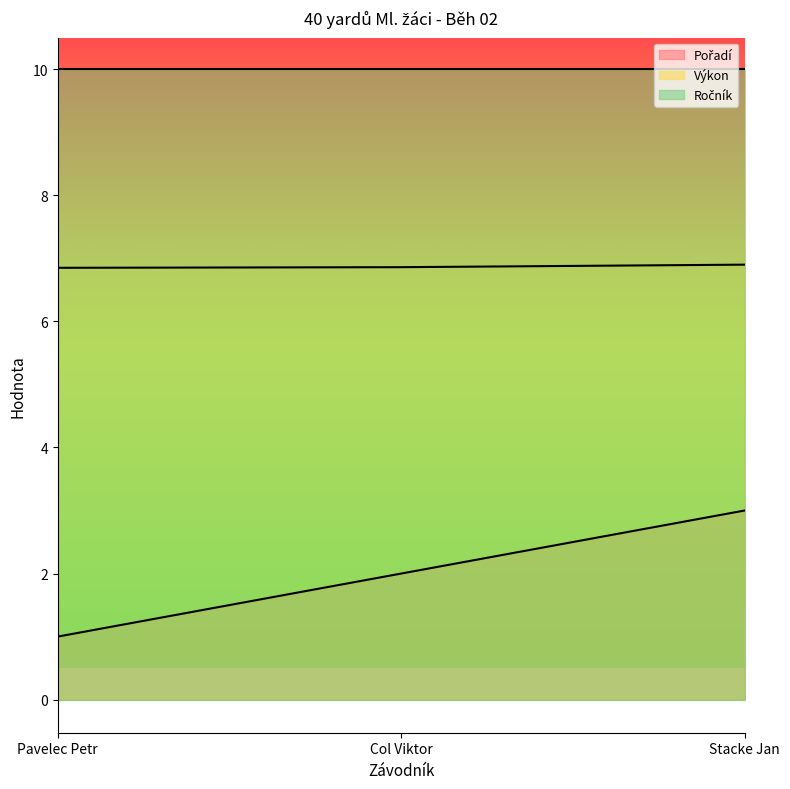

Count the number of data series in this chart.

3